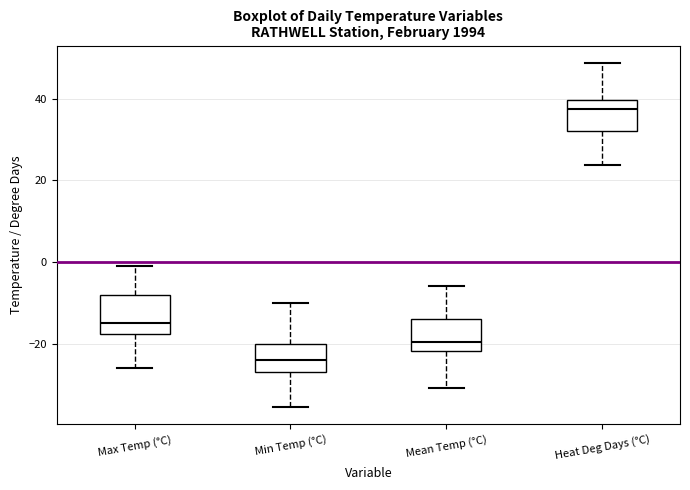

Which box has the highest median line?

Heat Deg Days (°C)